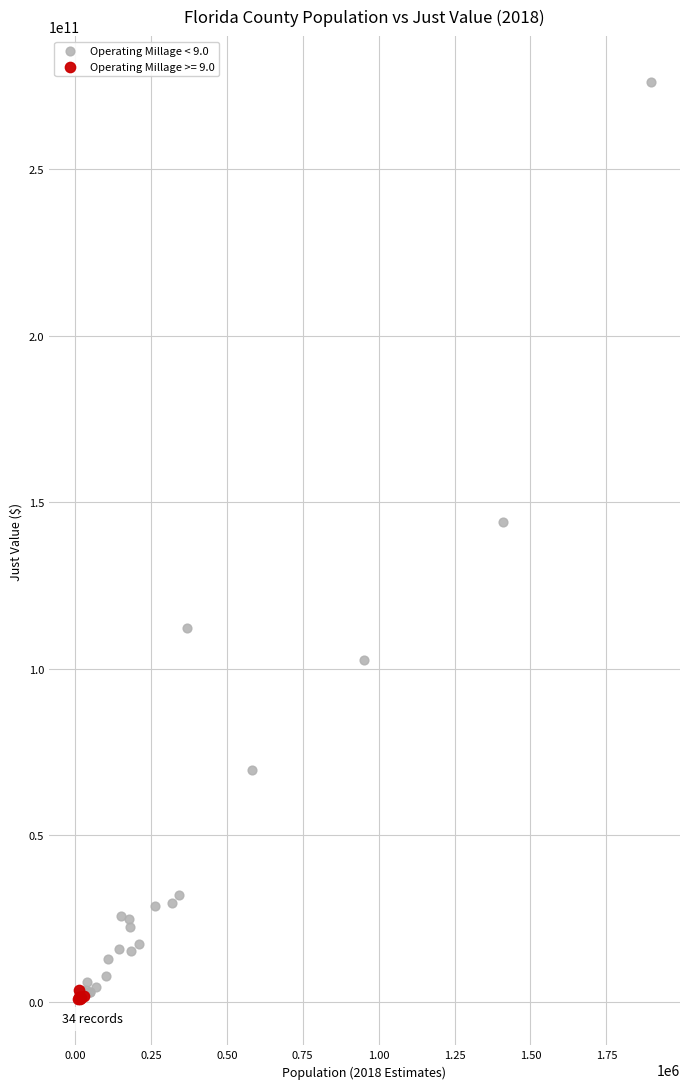

Which series has the widest spread of Y values?

Operating Millage < 9.0